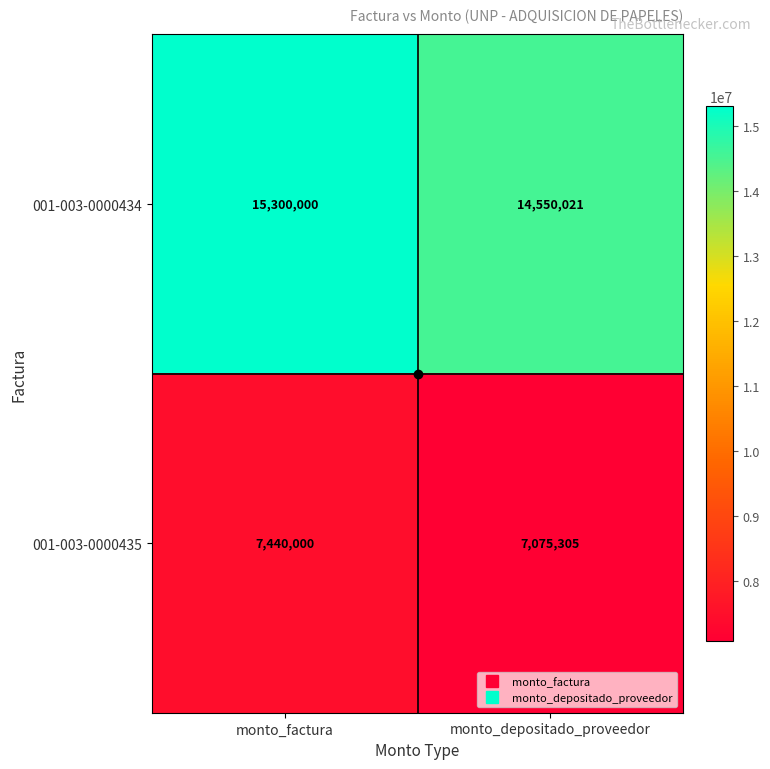

What value does the 001-003-0000434 series have at monto_factura, to the nearest 100?

15300000